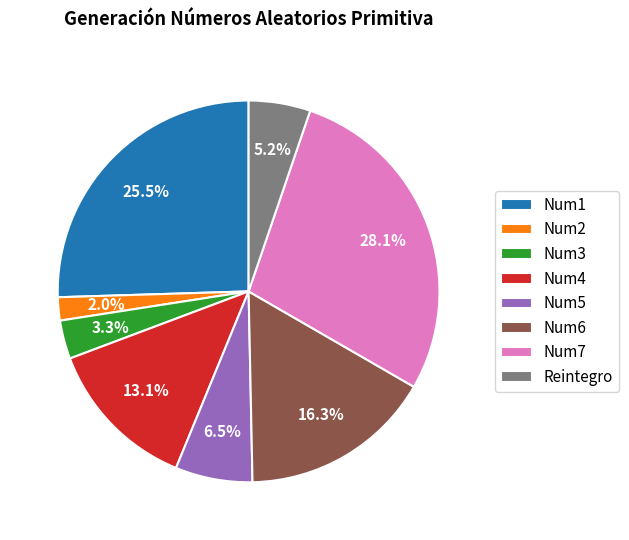

To the nearest percent, what is the difference between the Reintegro and Num5 slice percentages?

1%